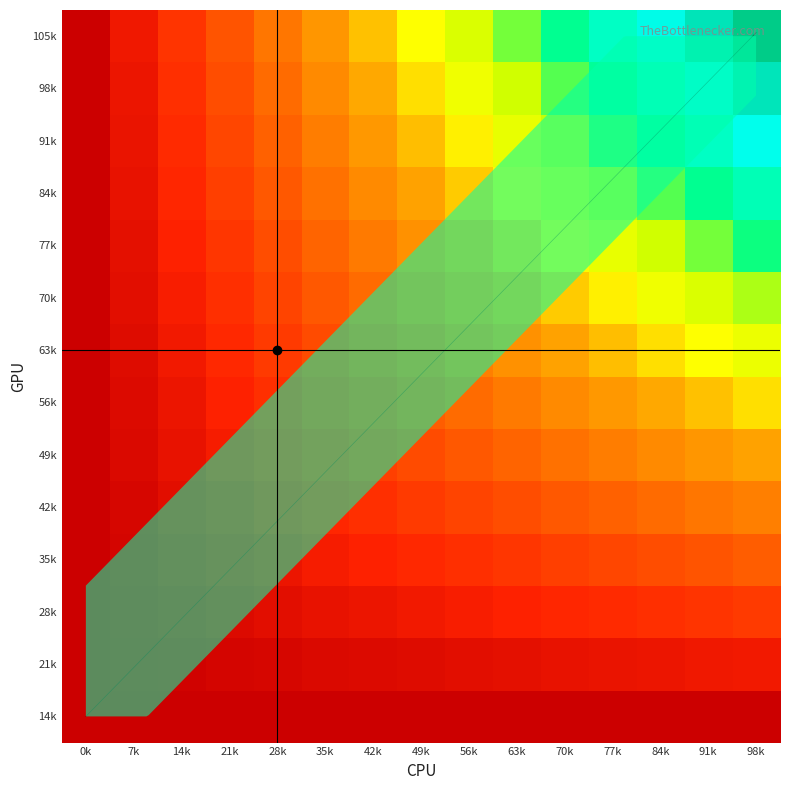

Is it true that 56k equals 103 at 91k?

False